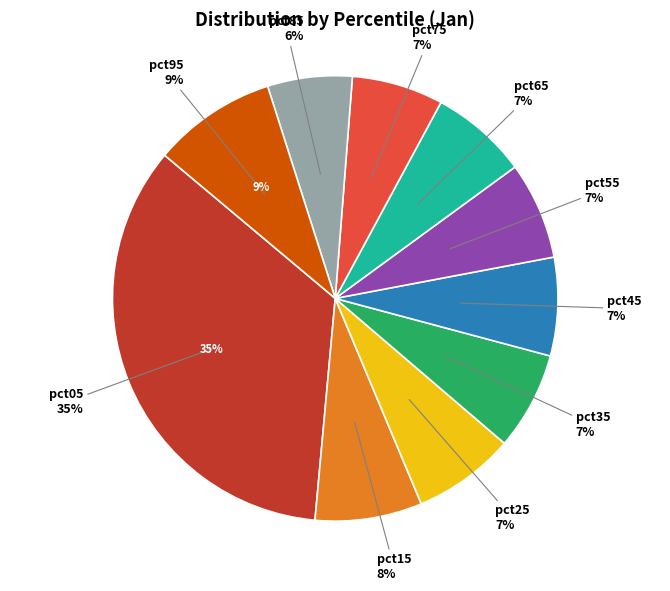

What is the ratio of the value at pct95 to the value at pct05?

0.3